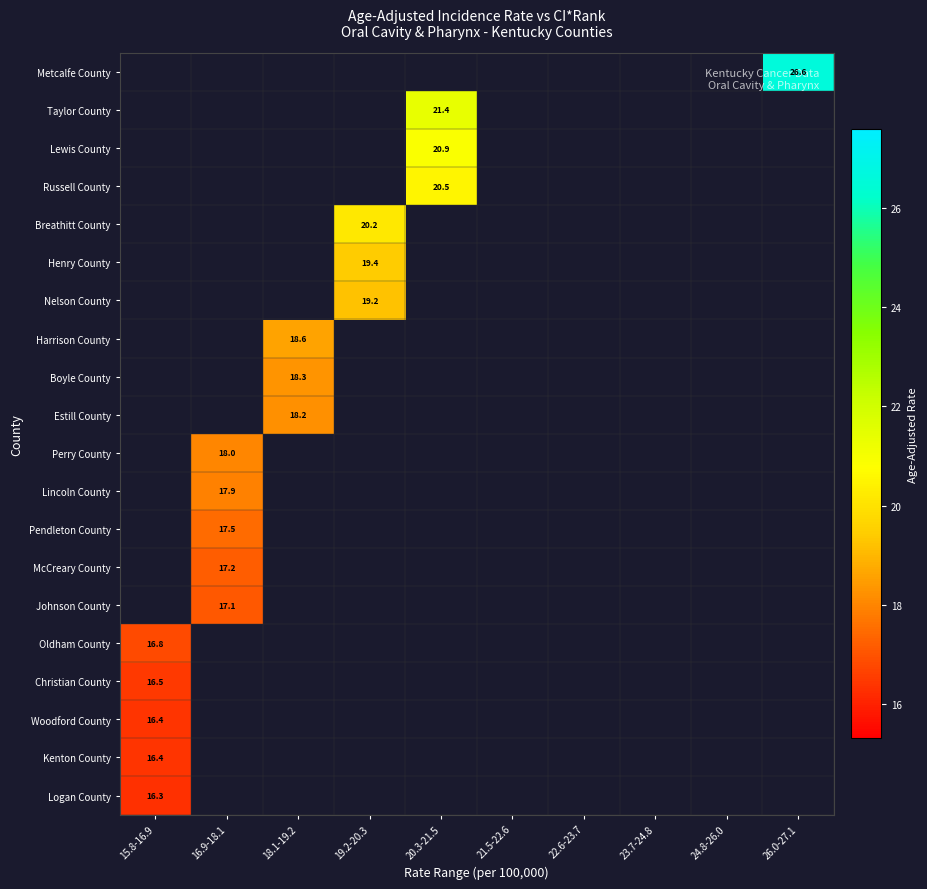

Is it true that Taylor County equals 21.4 at 20.3-21.5?

True